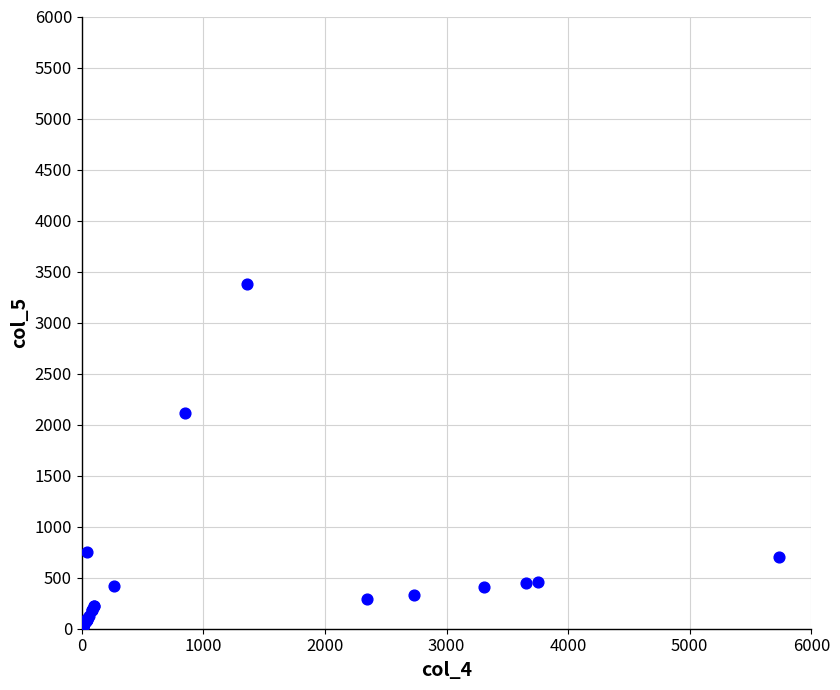

What Y value in the scatter plot is closest to 1691?

2110.4